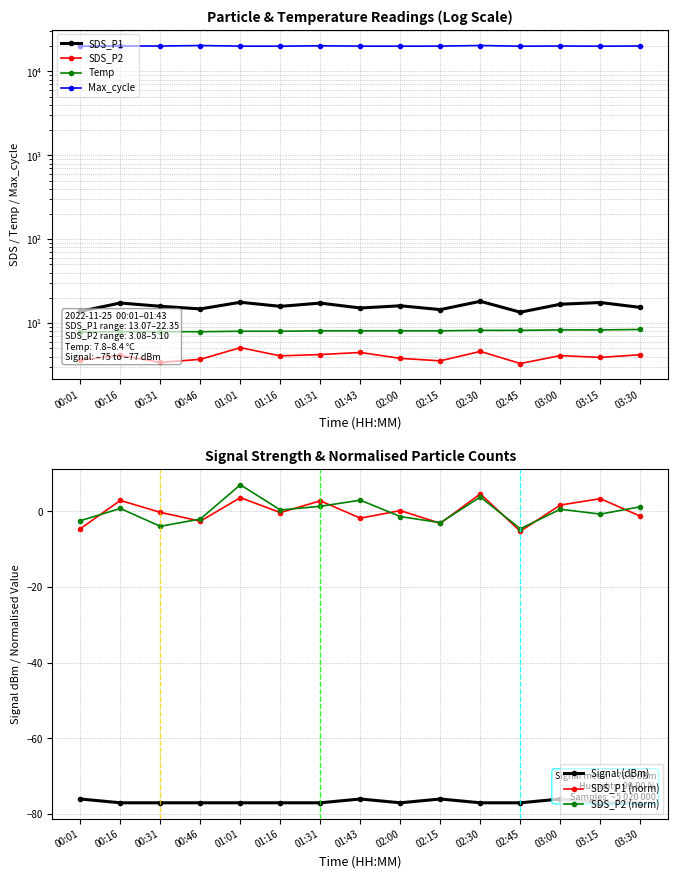

Does the chart have visible grid lines?

Yes